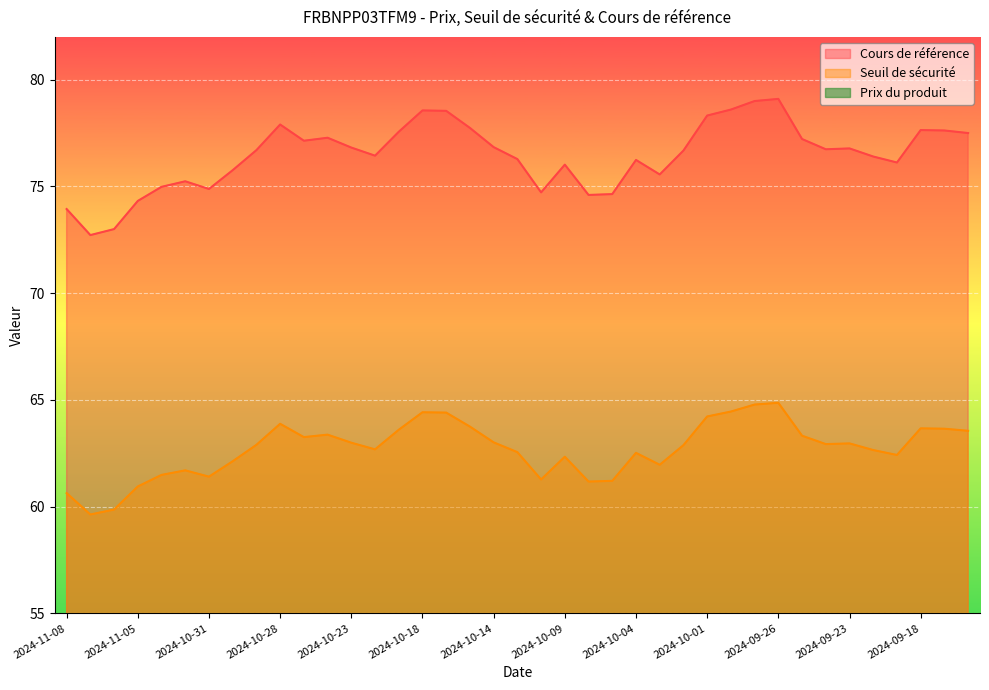

True or false: Cours de référence and Seuil de sécurité intersect in this chart.

False